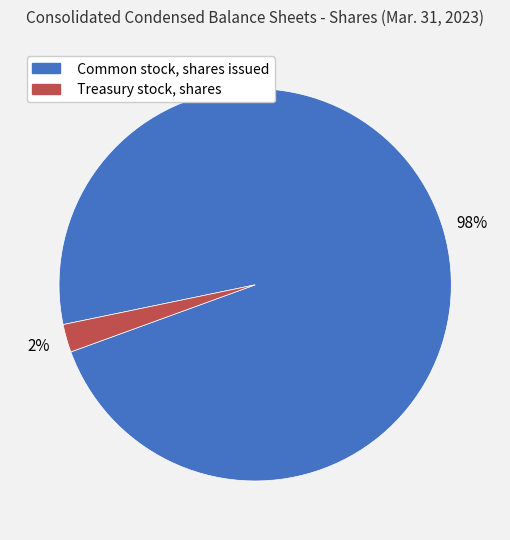

To the nearest percent, what is the combined percentage of Treasury stock, shares and Common stock, shares issued?

100%